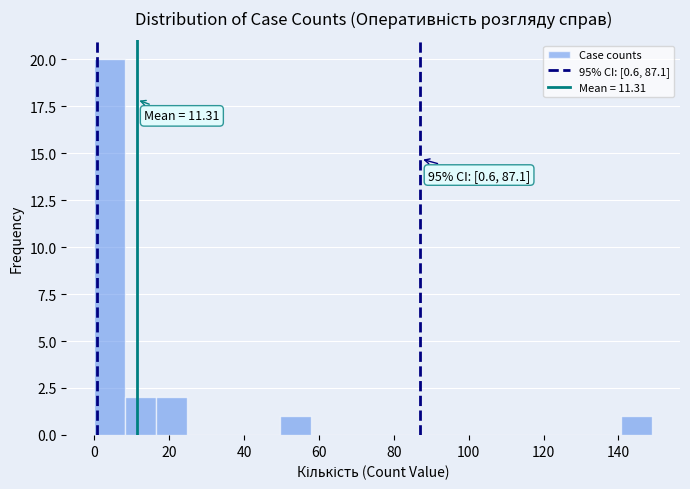

Which range on the x-axis has the tallest bar?

0 to 8